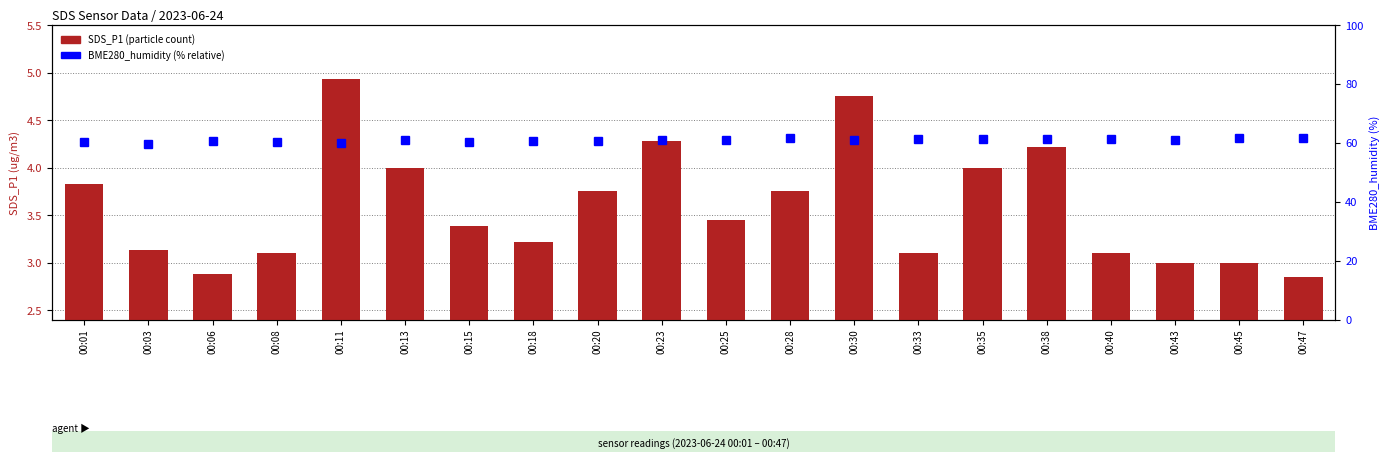

Which label corresponds to the largest value in the chart?

00:45